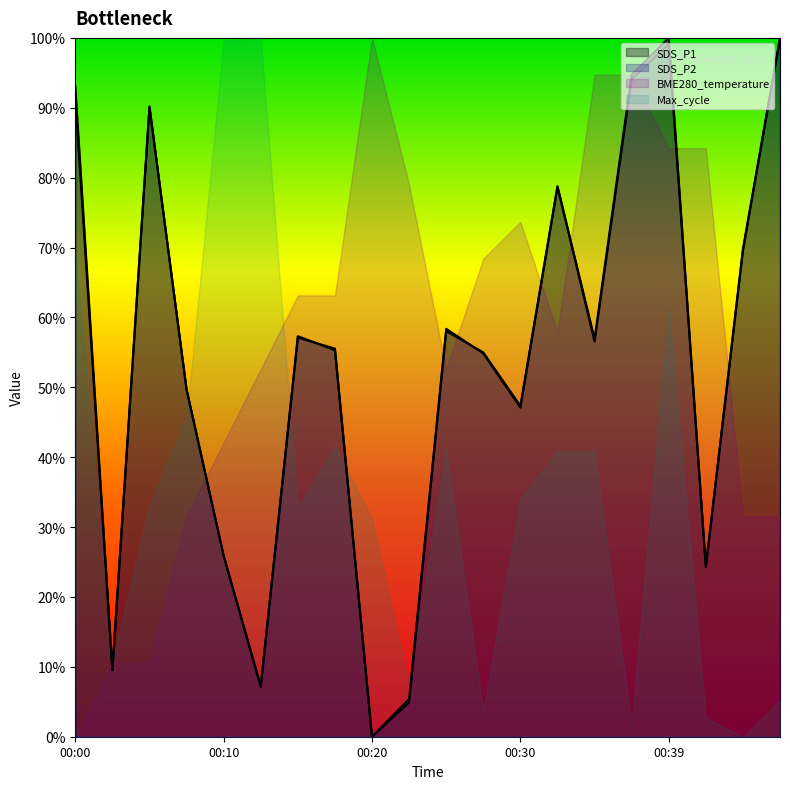

What is the value of the SDS_P1 point at the 16th from the left?

0.9